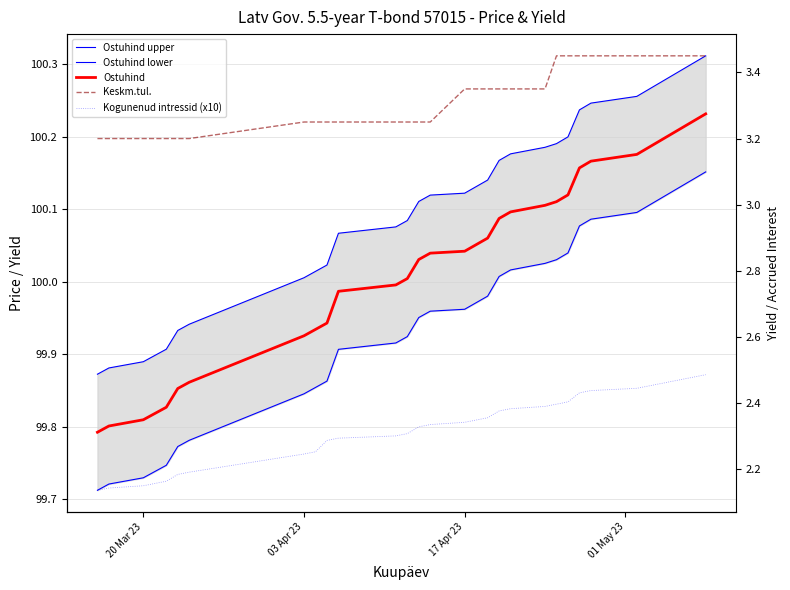

How many distinct data groups are displayed?

5